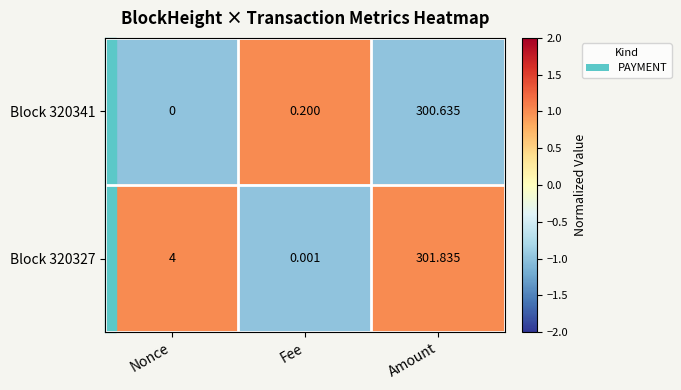

Where is Block 320327 nearest to the value 150?

Nonce